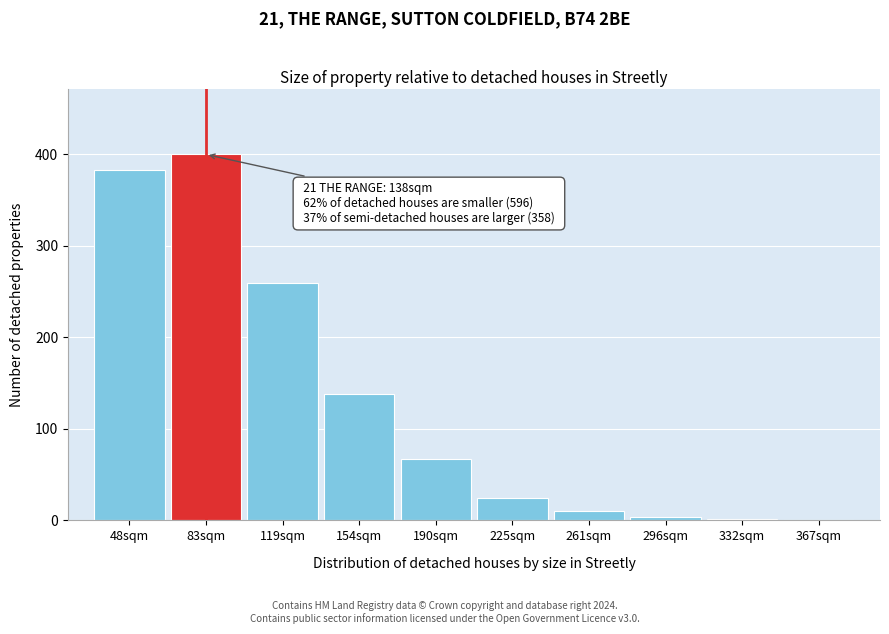

What is the change in value from 83sqm to 190sqm?

-333